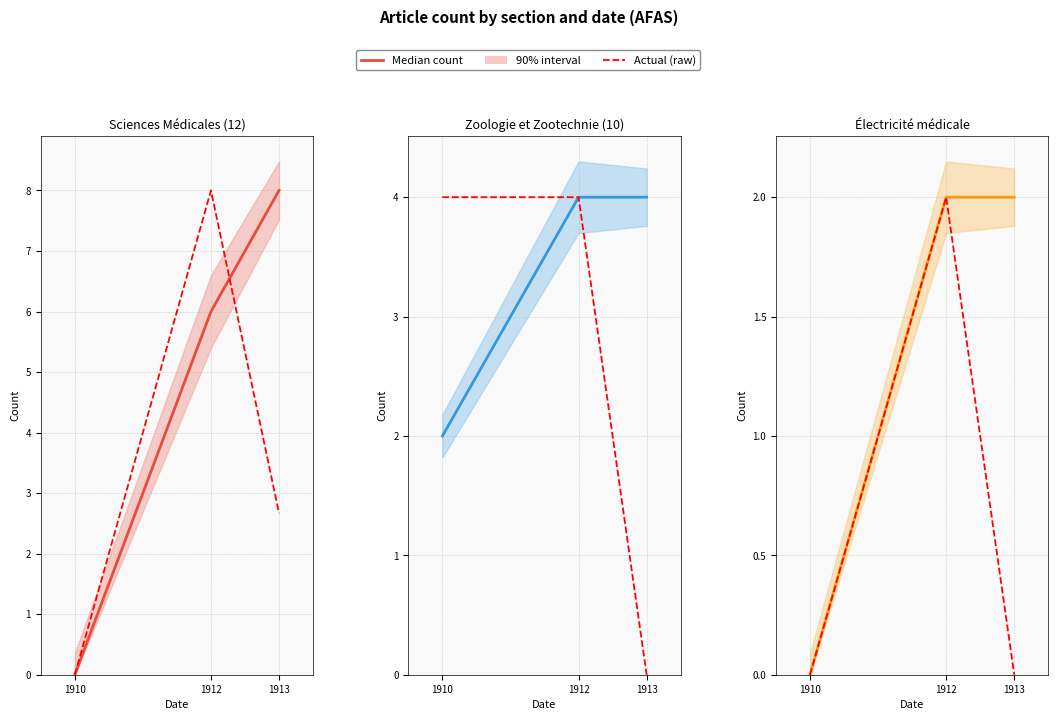

How many data points does each series have?

3